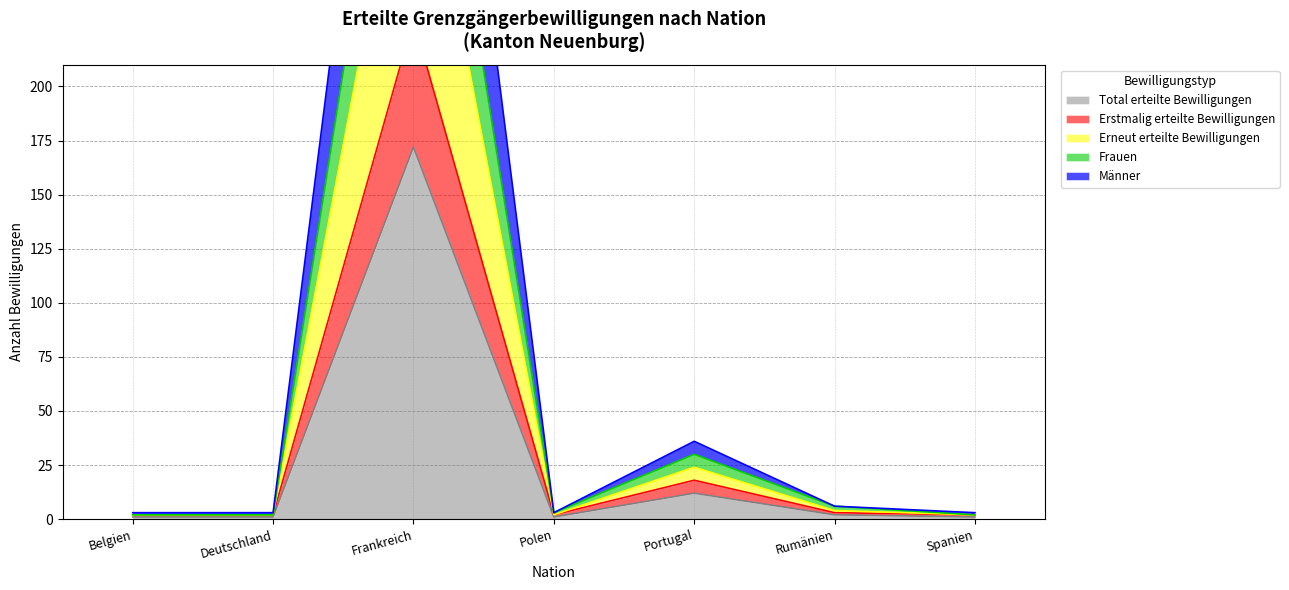

The Total erteilte Bewilligungen series shows 19 at Portugal. True or false?

False